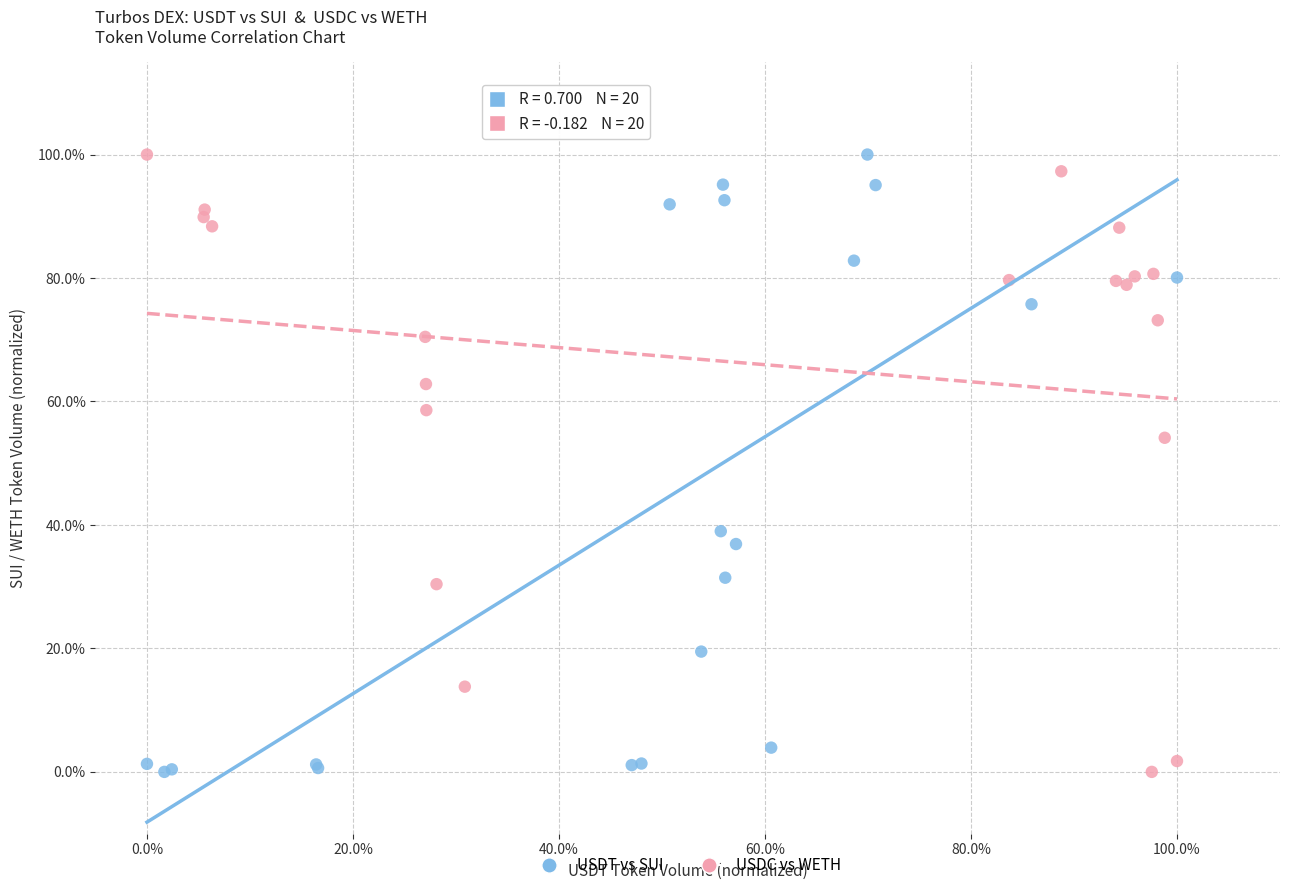

What are all the series names shown in the legend?

USDT vs SUI, USDC vs WETH